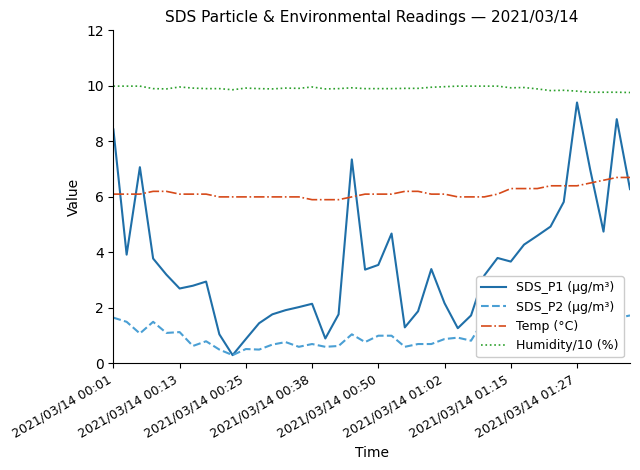

True or false: Humidity/10 (%) and Temp (°C) intersect in this chart.

False